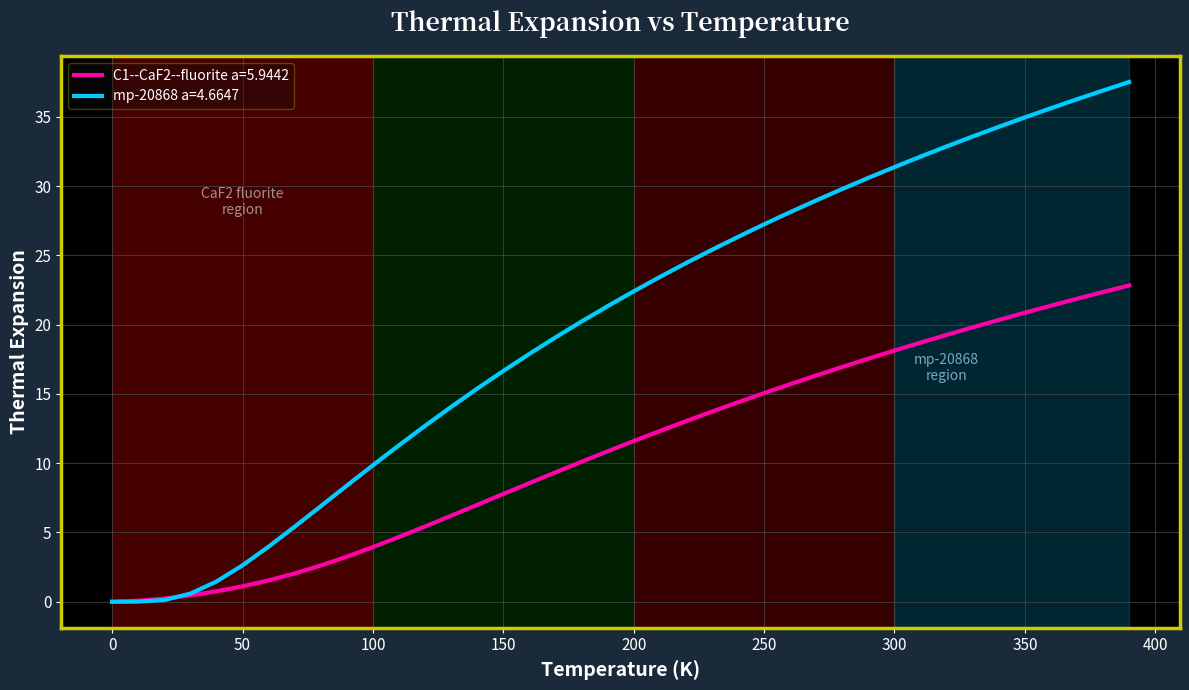

What is the difference between the maximum and minimum values in the C1--CaF2--fluorite a=5.9442 series?

22.8